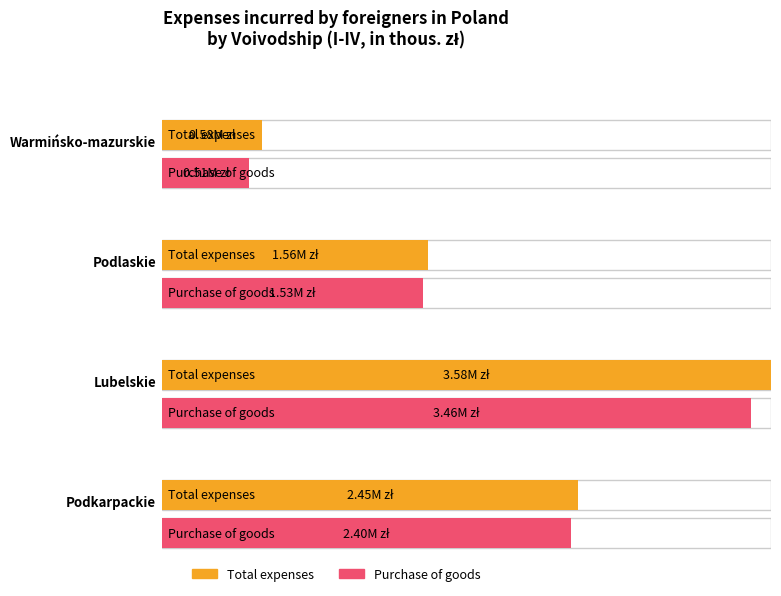

Does the chart contain stacked bars?

No